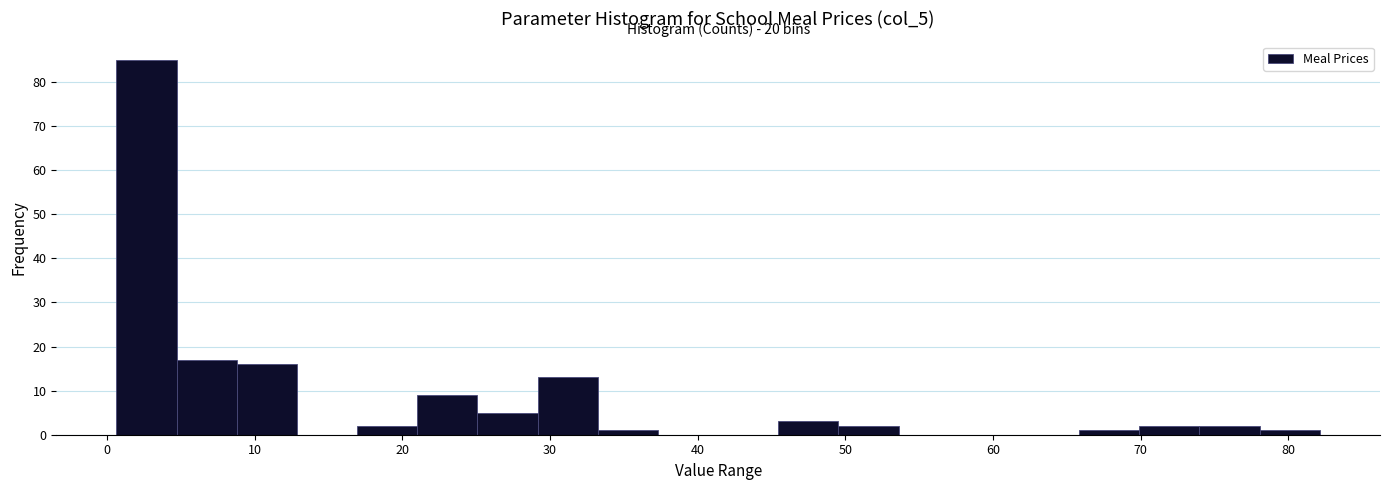

Which range on the x-axis has the tallest bar?

1 to 5